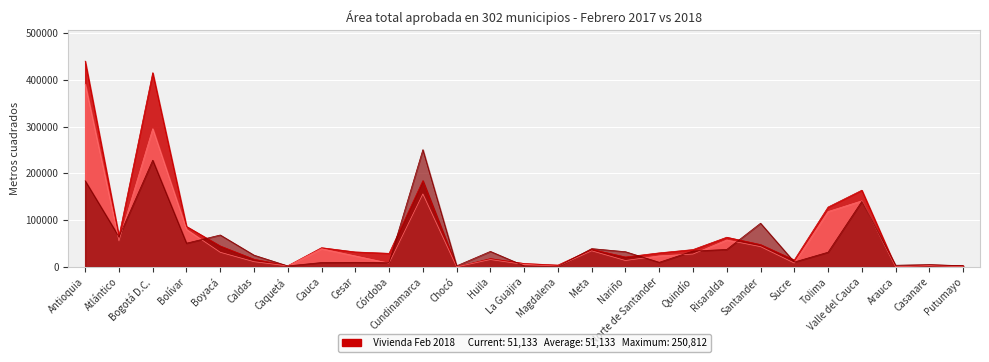

Reading left to right, extract all data points from this chart.

Total Feb 2017 line: 440242	65844	415402	86646	44707	16372	2442	41106	32035	29050	184541	0	17763	7342	3900	37444	21212	30056	37097	63523	47747	14822	128070	164094	404	3890	2593
Vivienda Feb 2017 line: 390920	55678	295610	80175	31290	11173	2158	38818	23509	8011	156100	0	15788	5241	1269	34436	13690	23656	27514	57533	43366	8277	118445	141345	244	2661	474
Vivienda Feb 2018 line: 184168	64324	228196	50725	68302	25156	2085	9374	9838	9276	250812	2296	33198	2386	998	39154	32525	9866	33907	37378	93441	10470	31476	140165	3572	4994	2515